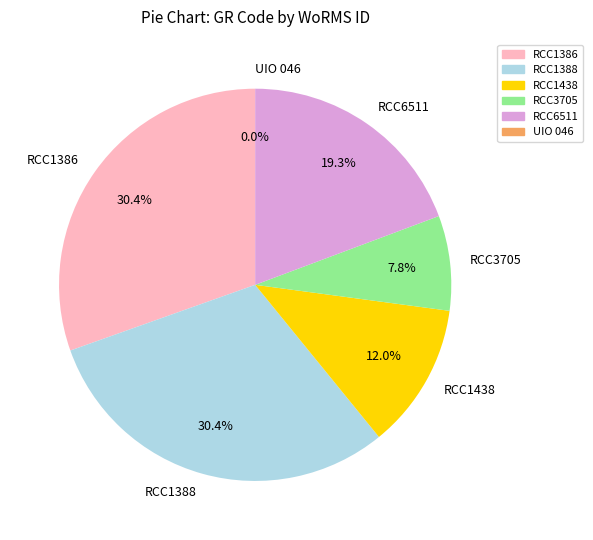

What is the ratio of the value at RCC6511 to the value at RCC1386?

0.6